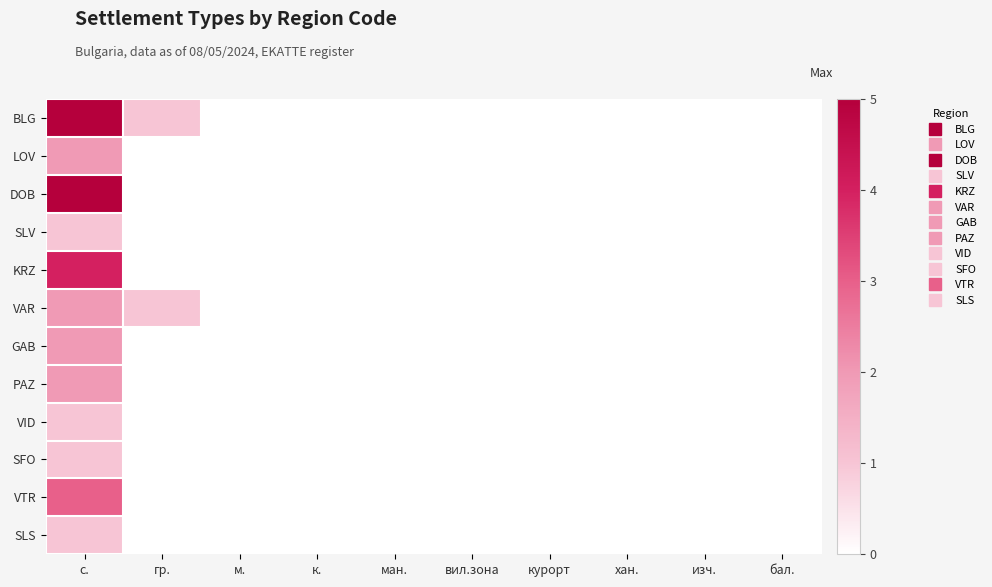

Between бал. and к., which is larger?

бал.